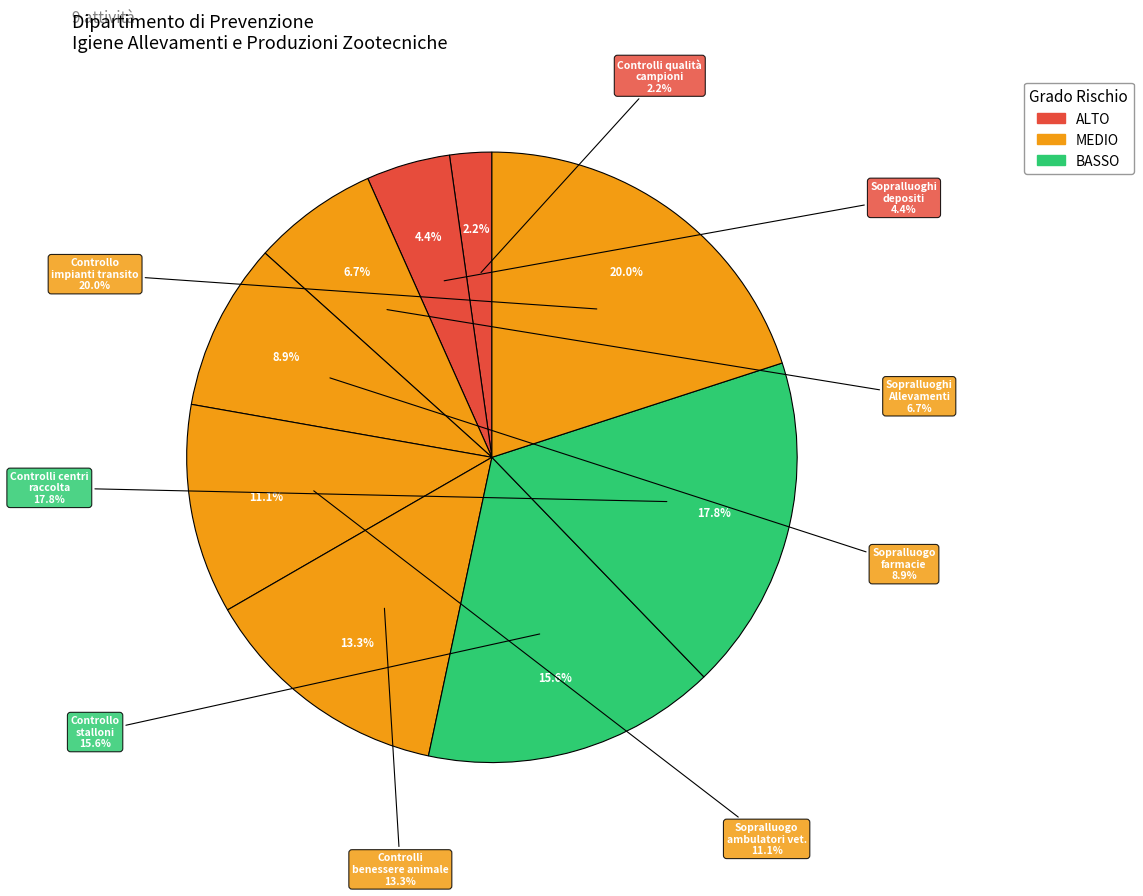

What percentage is the Sopralluoghi Allevamenti armadietti slice, to the nearest percent?

7%